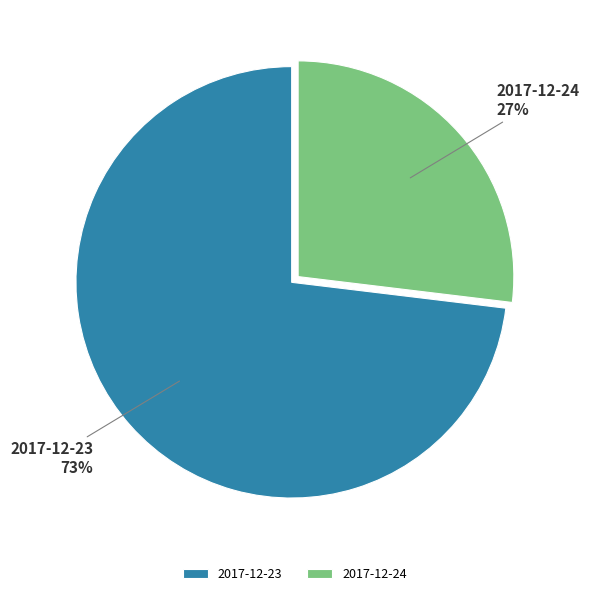

How many segments does this pie chart have?

2